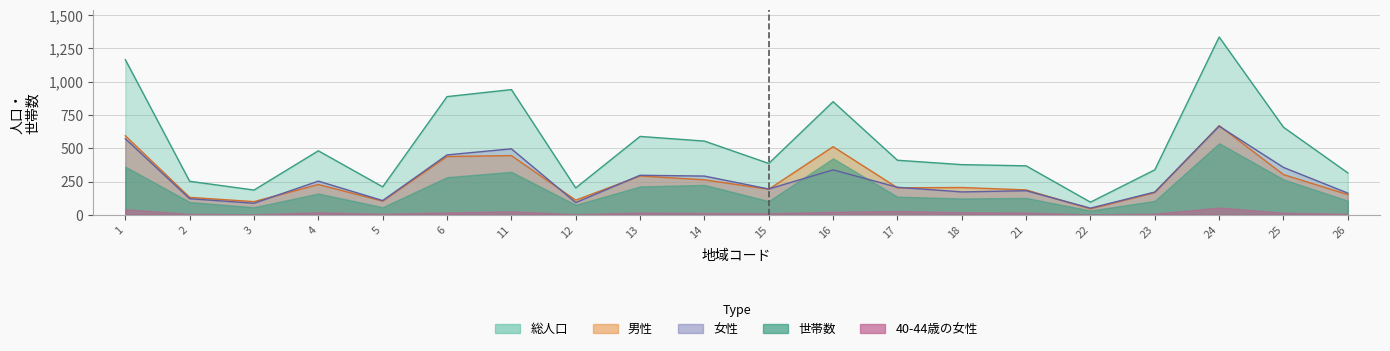

What is the average value of the 男性 series?

267